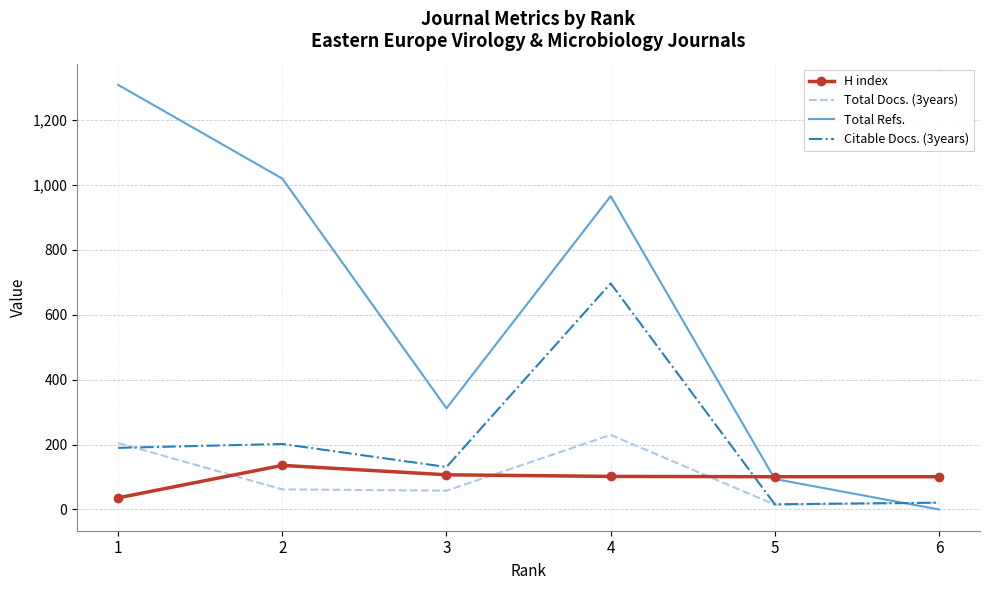

Which series has the largest total across all categories?

Total Refs.